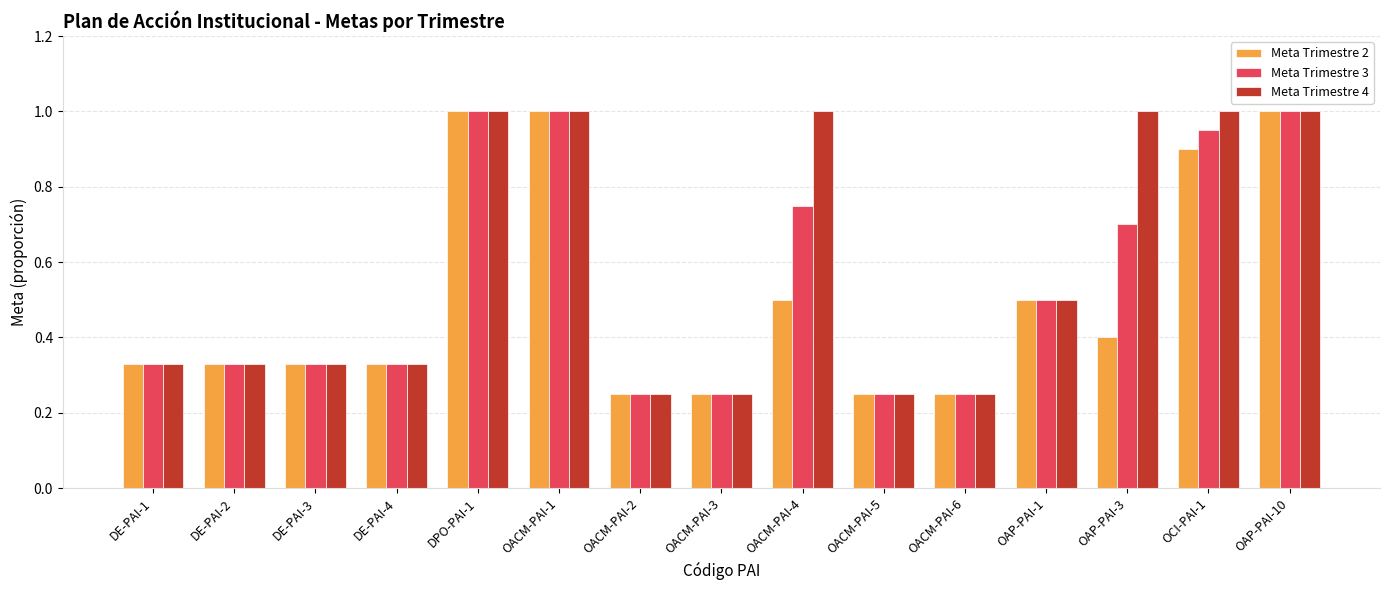

Is it true that Meta Trimestre 3 equals 0.4 at OACM-PAI-3?

False